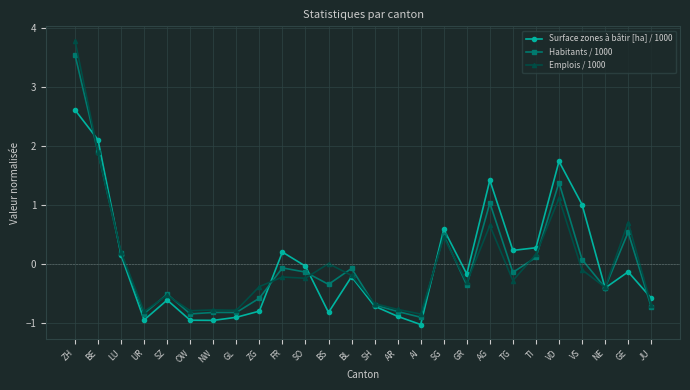

What is the maximum value shown in the chart?

3.8